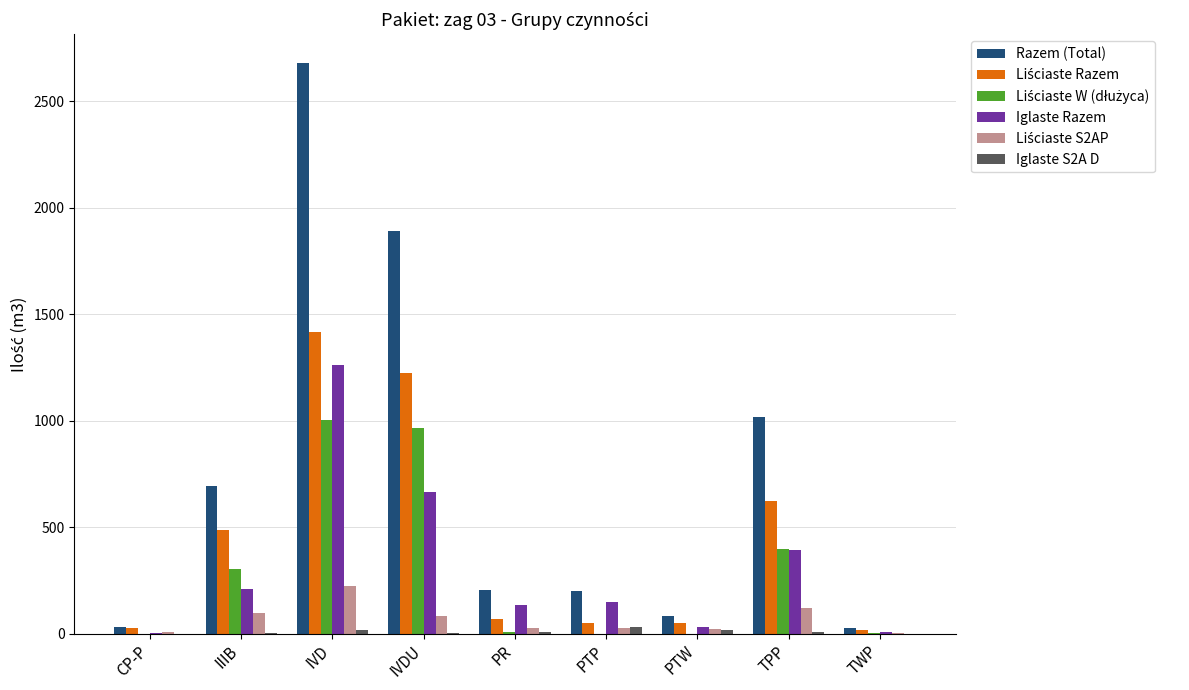

Where does the Iglaste S2A D series first go above 7?

IVD